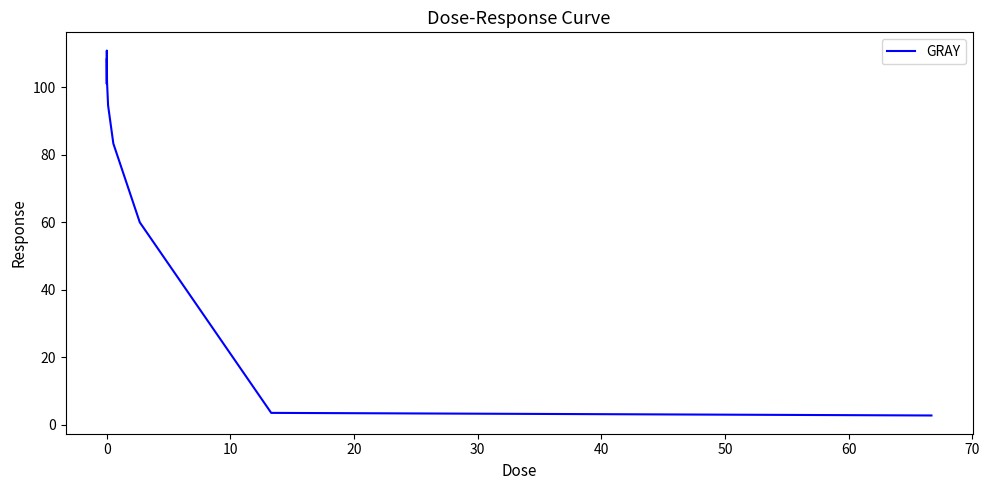

What is the difference between the maximum and minimum values?

108.2